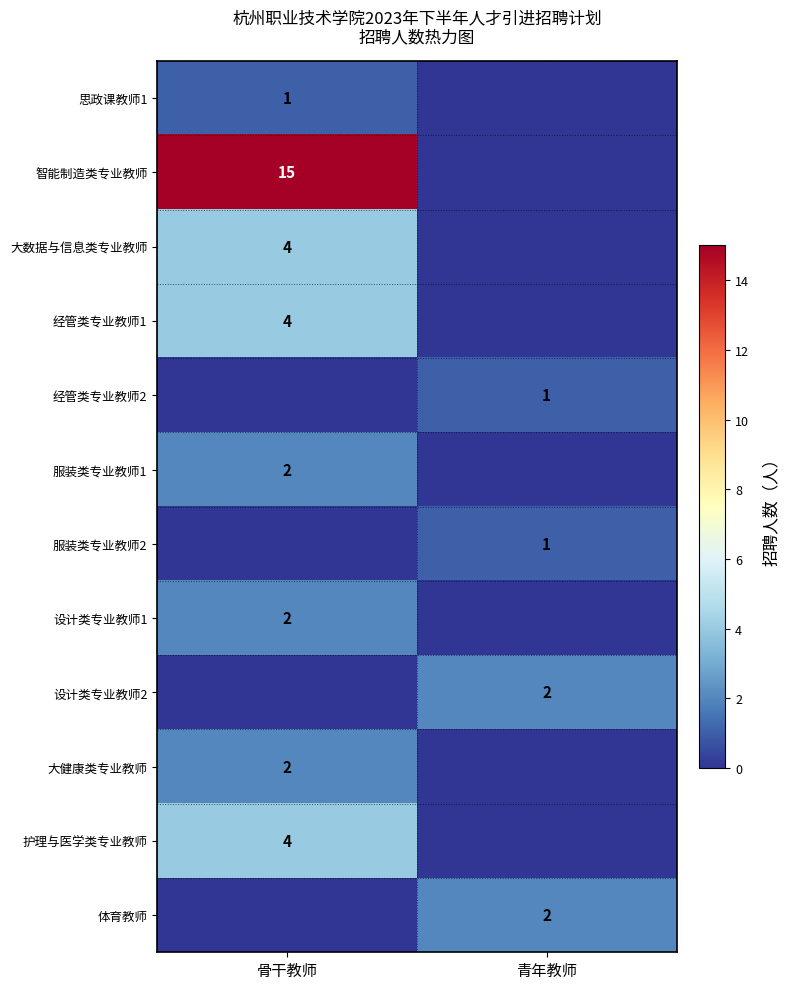

The 护理与医学类专业教师 series shows 1 at 骨干教师. True or false?

False